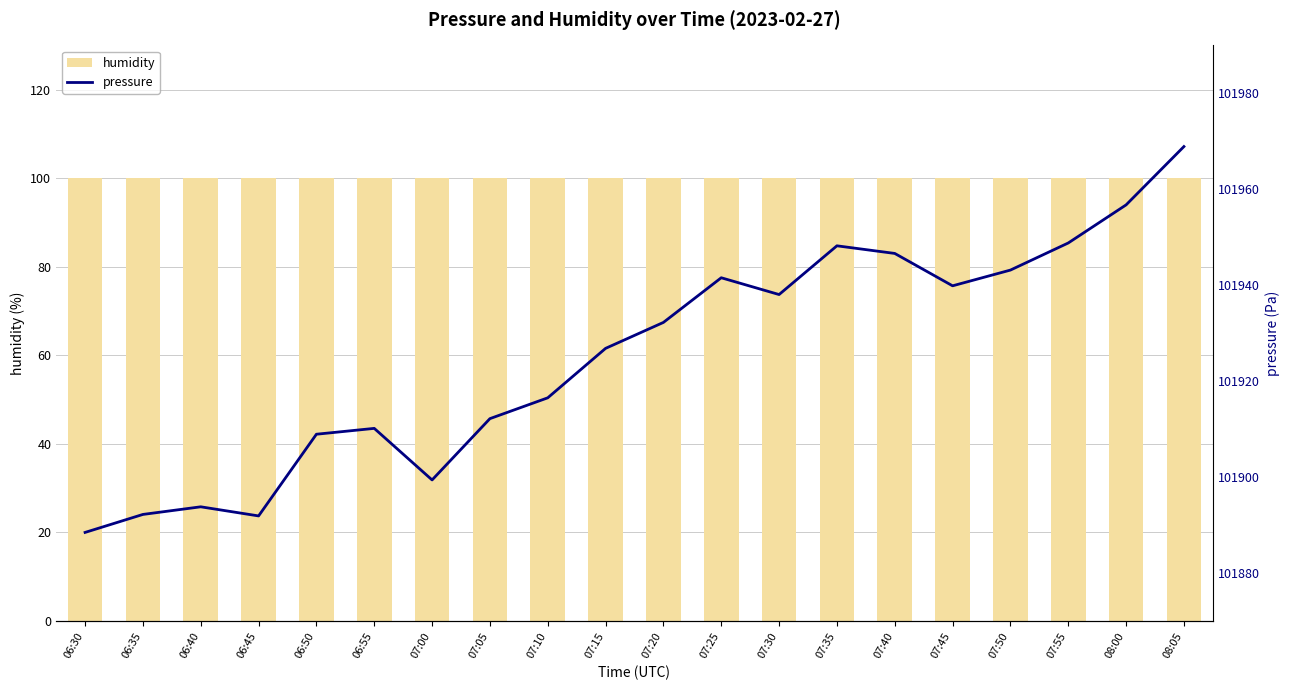

Is the value of pressure at 07:40 greater than the value of humidity at 08:00?

Yes